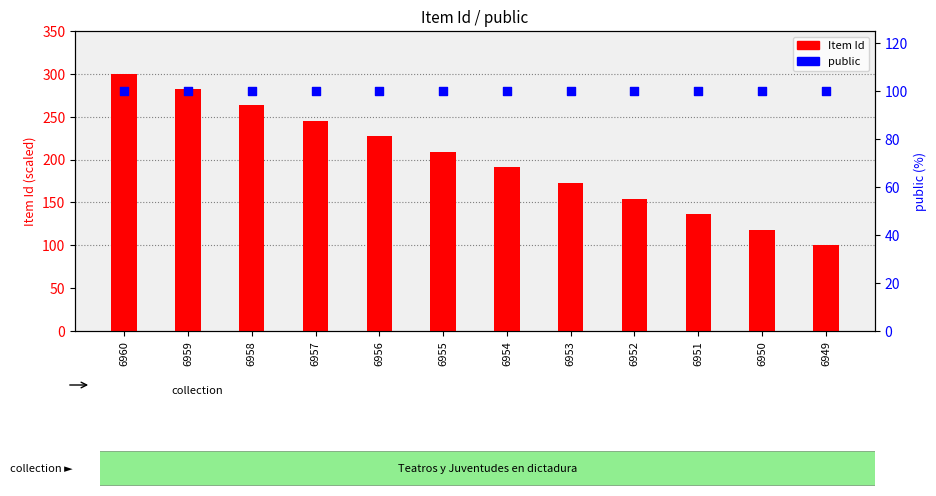

At which category is the sum across all series the highest?

6960